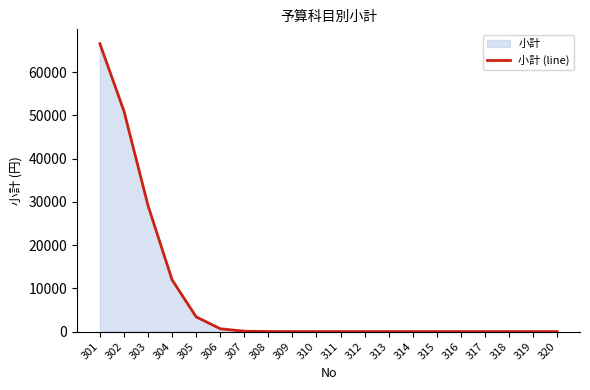

Reading left to right, what are all the values shown in this chart?

301=66567	302=50990	303=29137	304=11958	305=3403	306=653	307=82	308=6	309=0	310=0	311=0	312=0	313=0	314=0	315=0	316=0	317=0	318=0	319=0	320=0